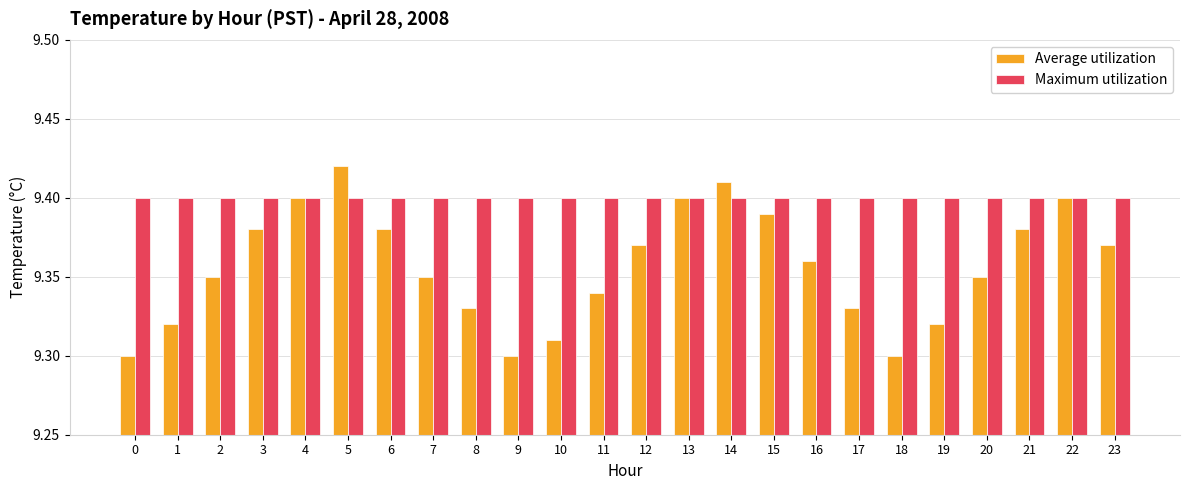

Is the value of Average utilization at 0 greater than the value of Maximum utilization at 19?

No